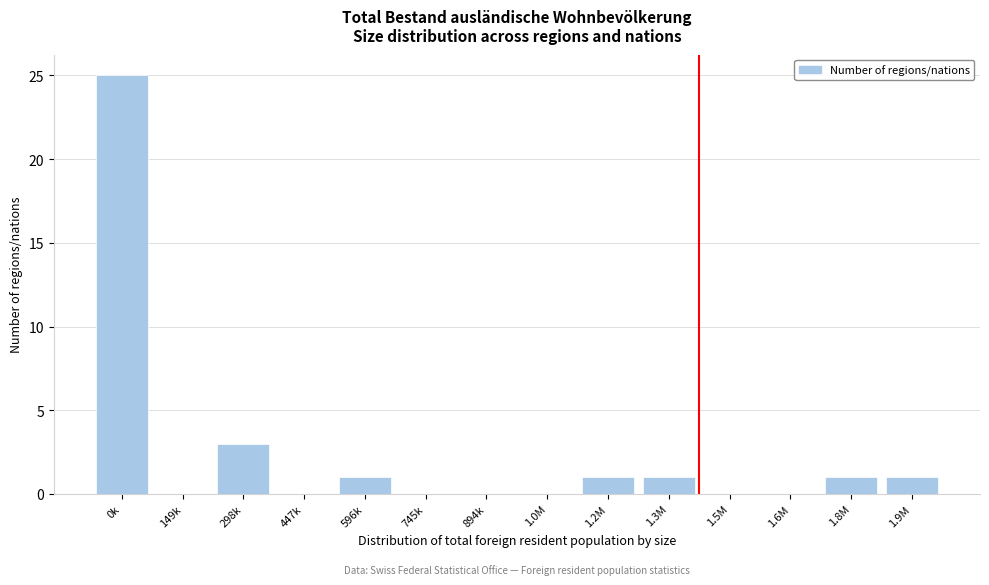

Reading left to right, extract all data points from this chart.

0k=25	149k=0	298k=3	447k=0	596k=1	745k=0	894k=0	1.0M=0	1.2M=1	1.3M=1	1.5M=0	1.6M=0	1.8M=1	1.9M=1